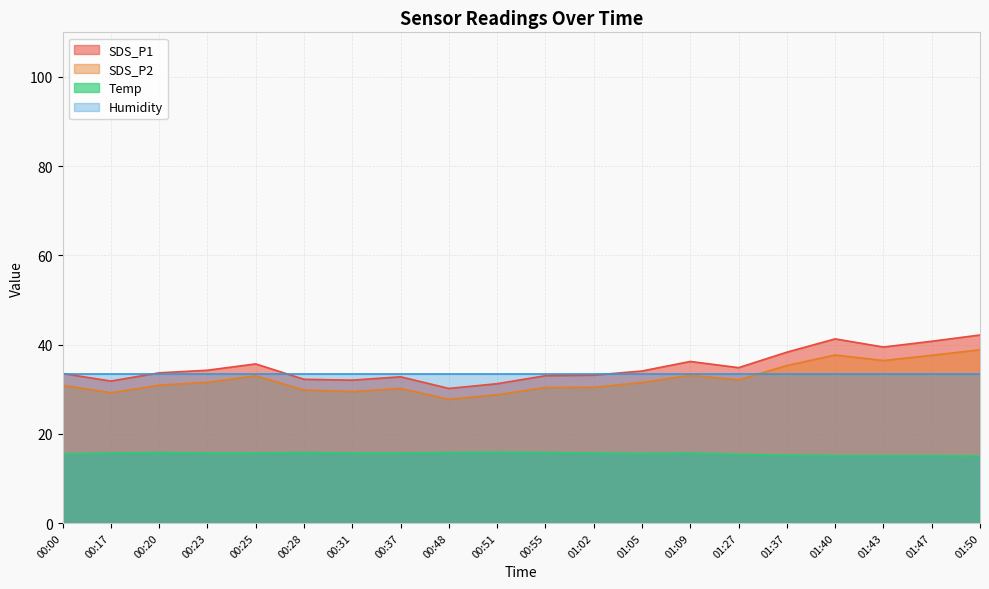

In Temp, how many points are higher than both neighbors (excluding endpoints)?

4